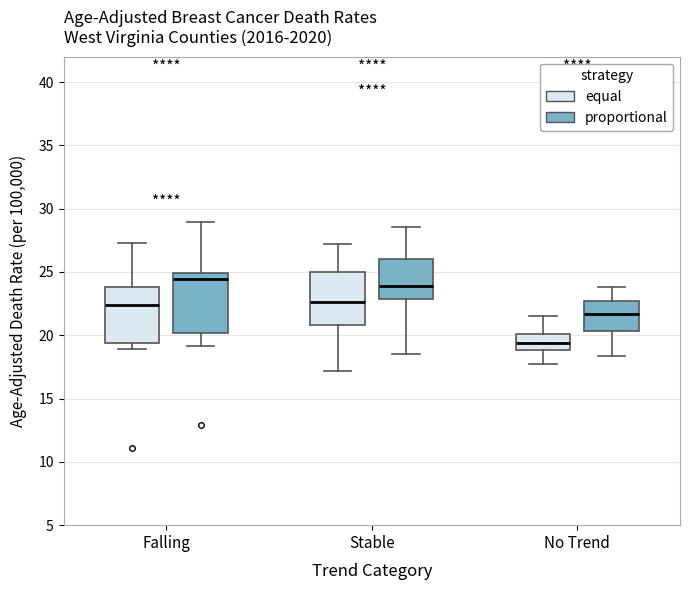

Reading left to right, transcribe this box plot: for each box, give where its median line is, the range the box spans, and where its two whiskers end, as read against the y-axis. The values are not printed on the chart, so give them approximately, as read against the axis.

Falling (equal): median 22.5, box 19.5 to 24.0, whiskers 19.0 to 27.5
Falling (proportional): median 24.5, box 20.0 to 25.0, whiskers 19.0 to 29.0
Stable (equal): median 22.5, box 21.0 to 25.0, whiskers 17.0 to 27.0
Stable (proportional): median 24.0, box 23.0 to 26.0, whiskers 18.5 to 28.5
No Trend (equal): median 19.5, box 19.0 to 20.0, whiskers 17.5 to 21.5
No Trend (proportional): median 21.5, box 20.5 to 22.5, whiskers 18.5 to 24.0